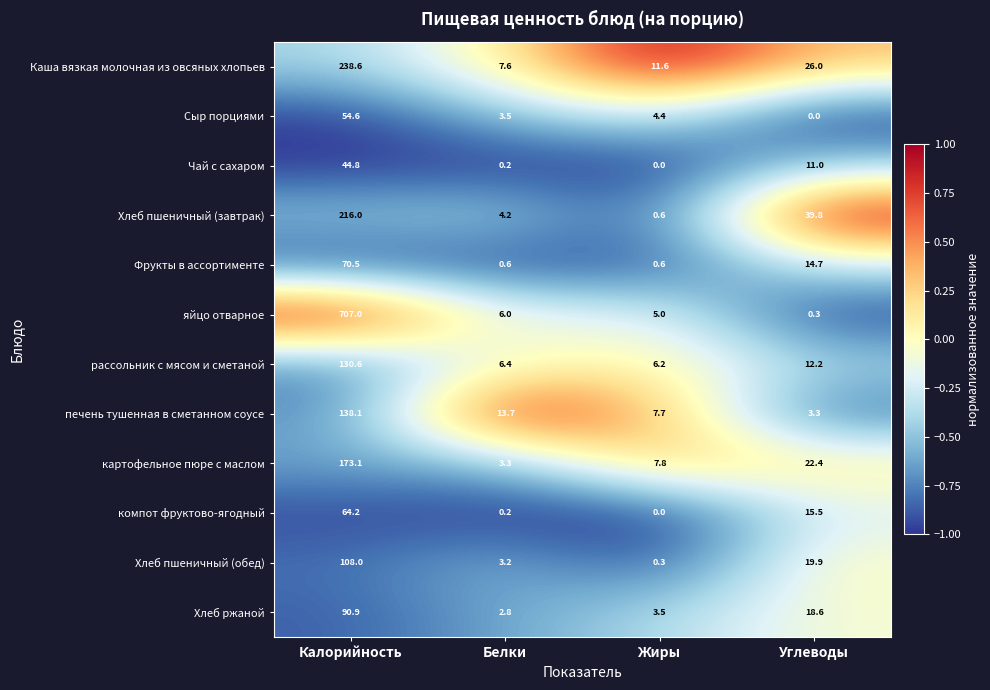

At which label does Хлеб пшеничный (завтрак) reach its minimum?

Жиры